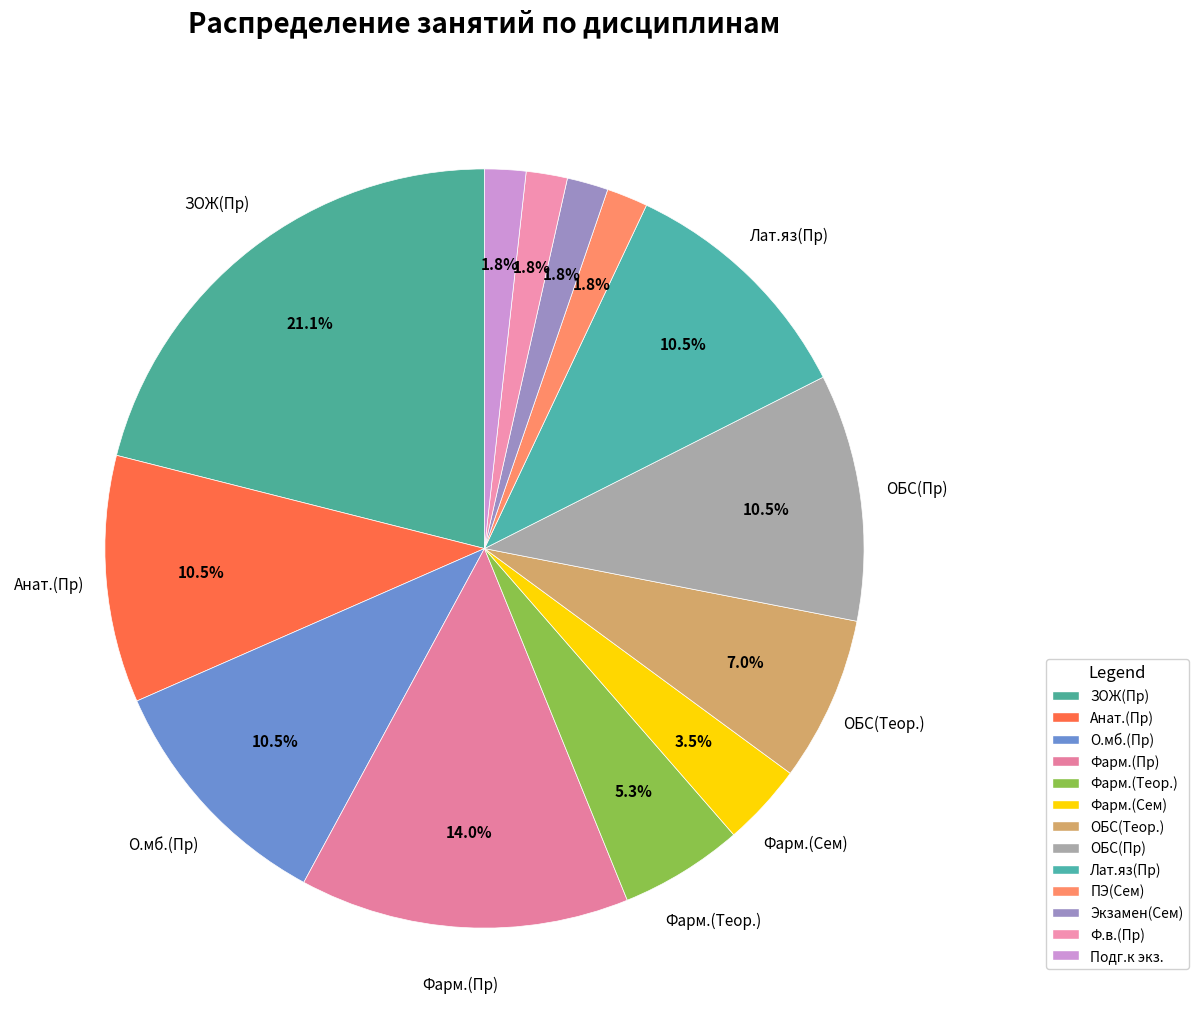

What percentage is the Фарм.(Пр) slice, to the nearest percent?

14%